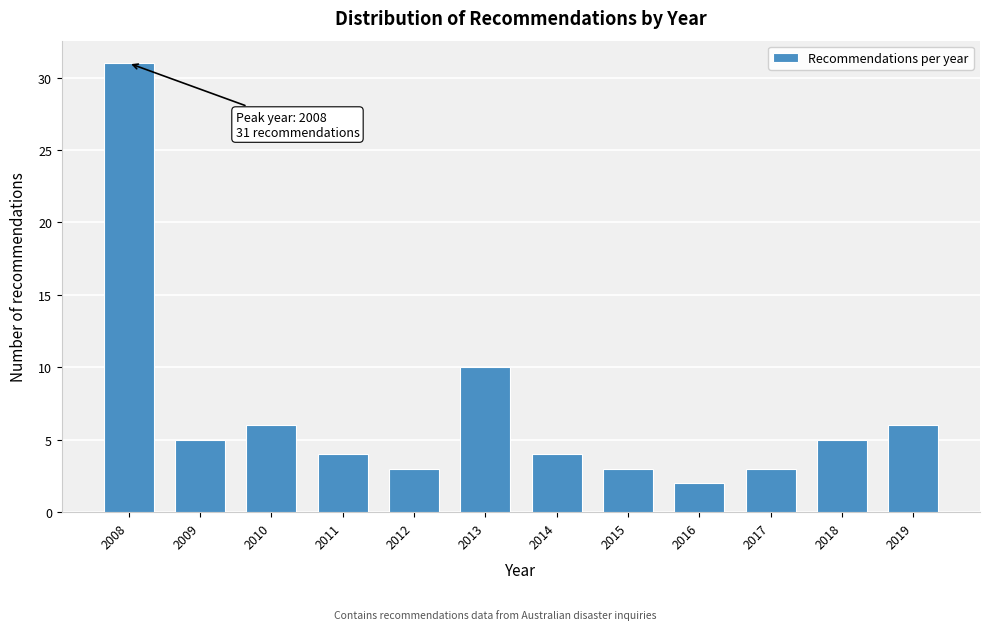

Reading left to right, extract all data points from this chart.

31	5	6	4	3	10	4	3	2	3	5	6